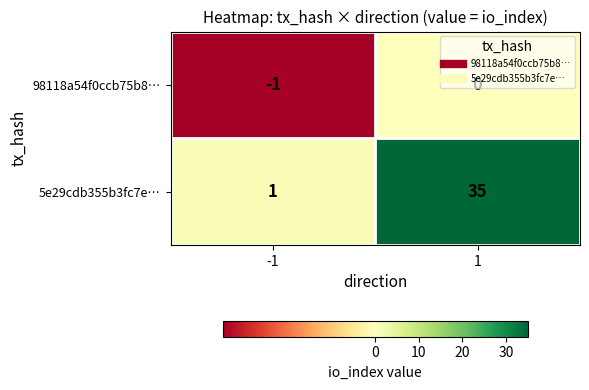

What is the sum of the 5e29cdb355b3fc7e… values at -1 and 1?

36